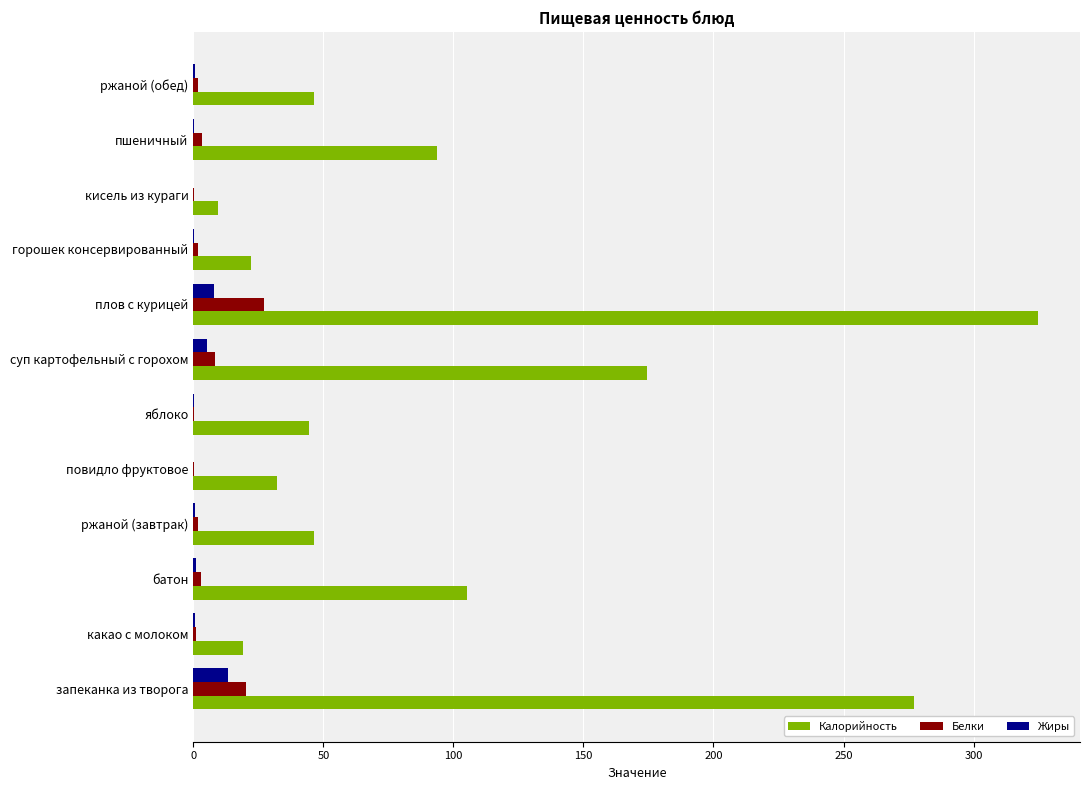

Count the number of categories in the chart.

12